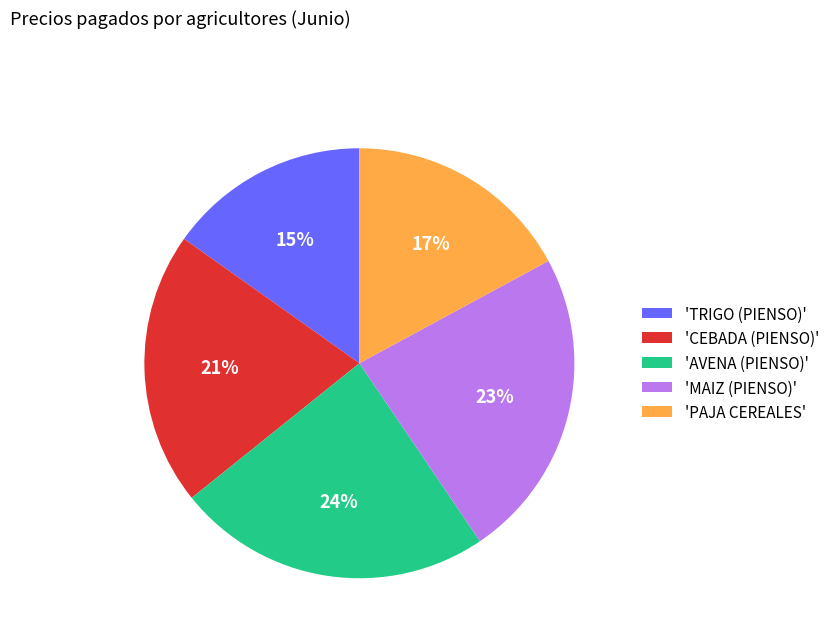

Is it true that 'CEBADA (PIENSO)' is 28% of the pie?

False